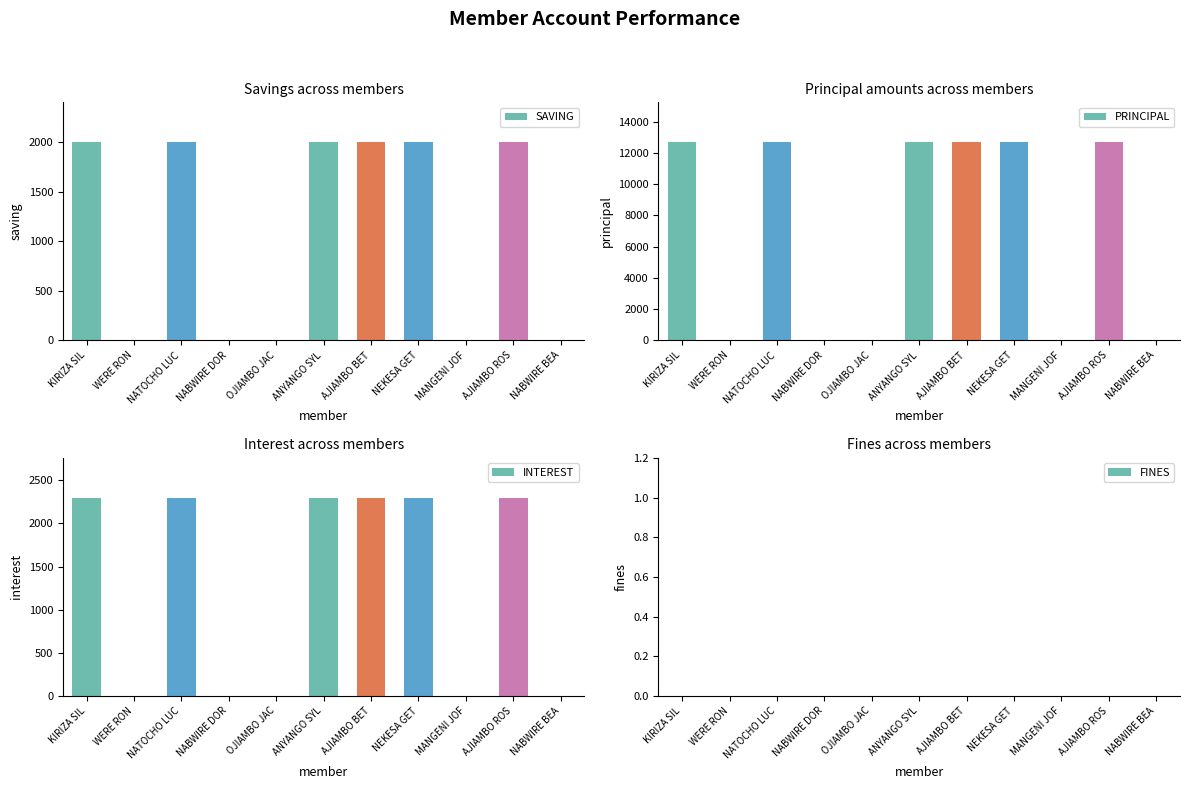

Between WERE RON and NABWIRE BEA, which series saw the biggest shift?

SAVING